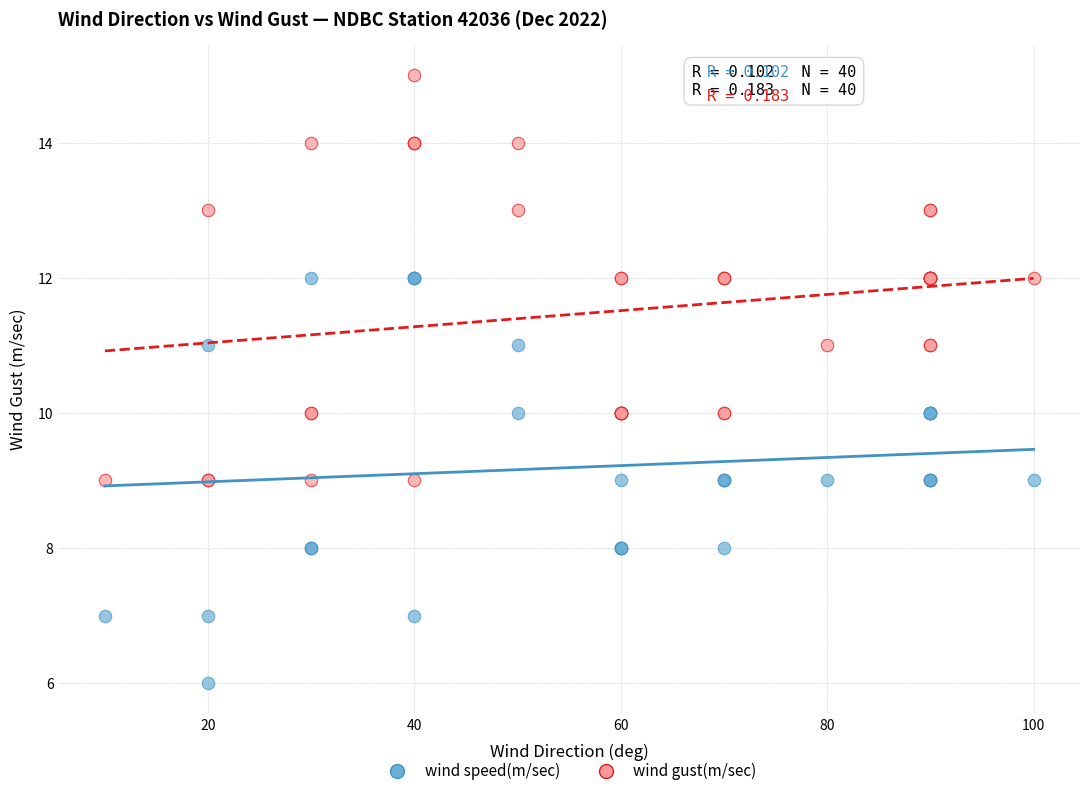

Which series contains the lowest Y value?

wind speed(m/sec)